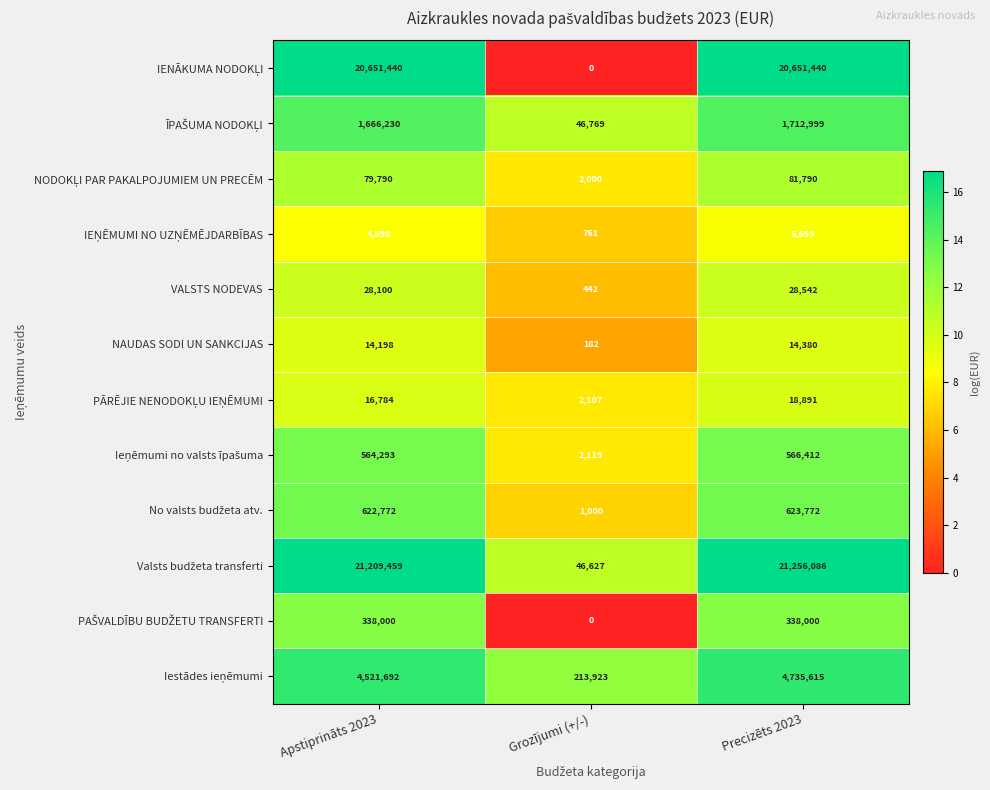

Which category has the highest value in the VALSTS NODEVAS series?

Precizēts 2023